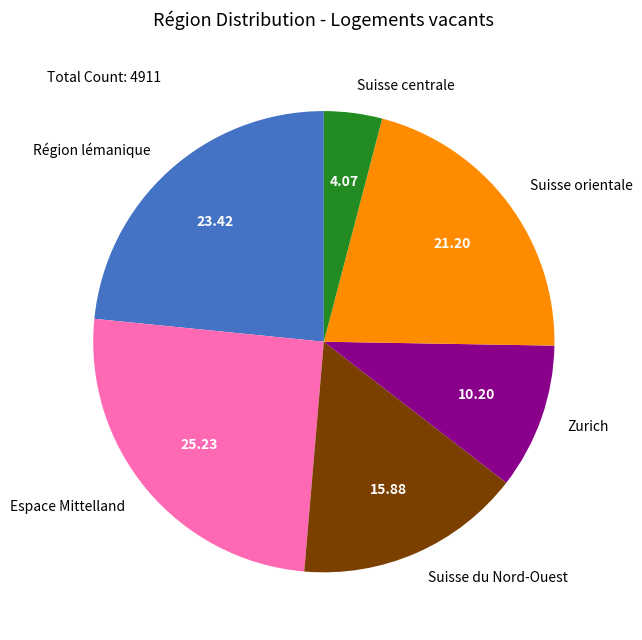

Which slice is the largest?

Espace Mittelland